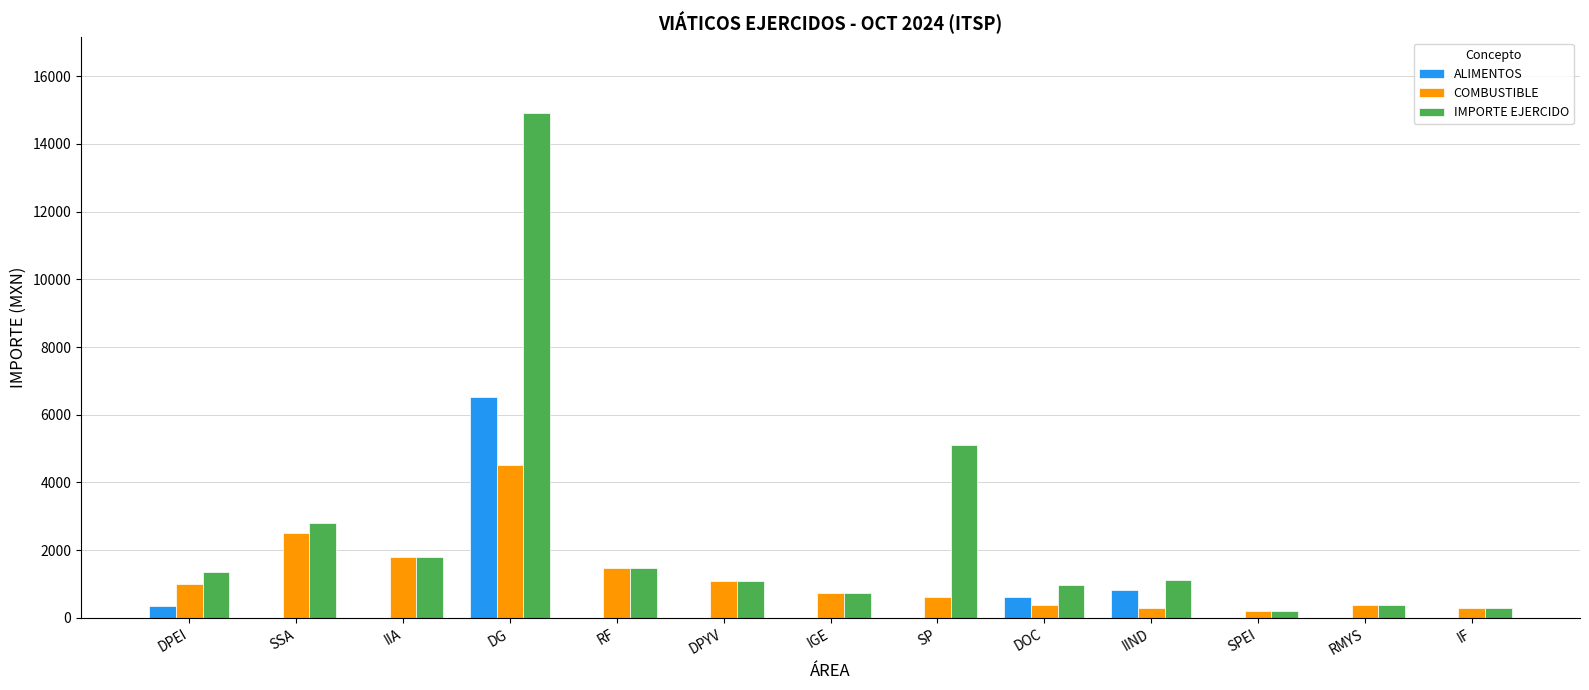

What is the maximum value shown in the chart?

14914.9